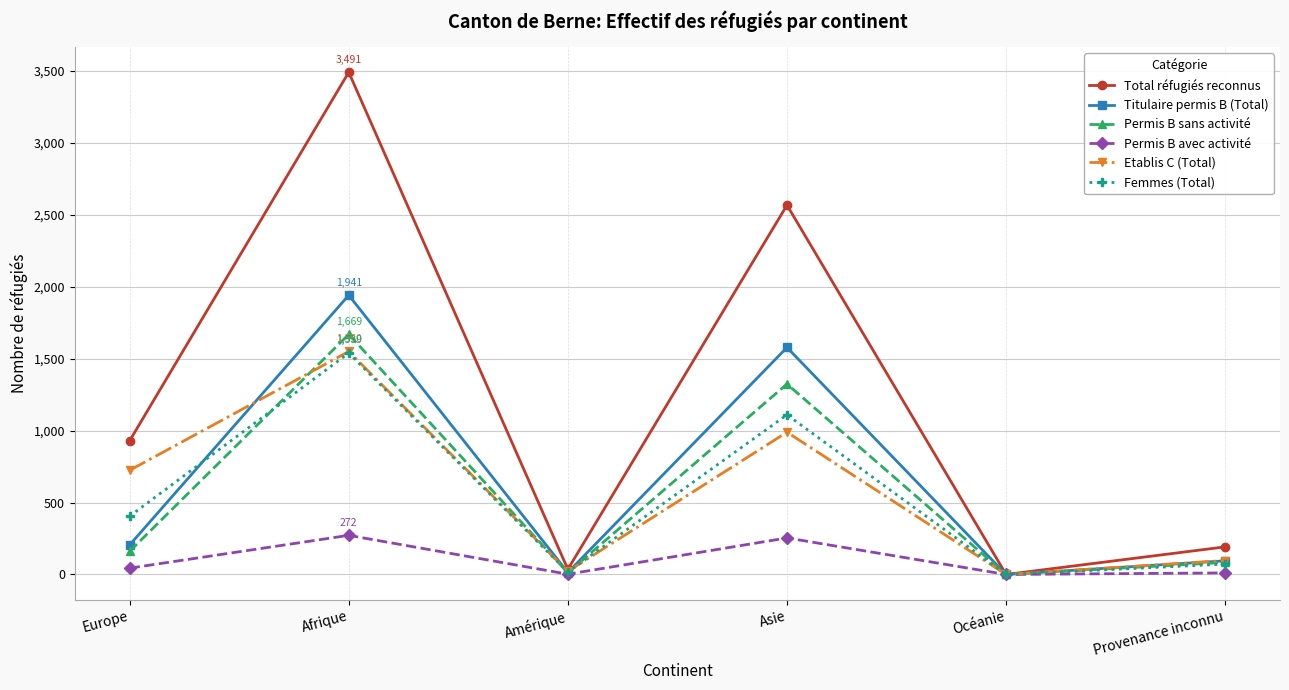

What is the spread (max minus min) of values at Amérique?

34